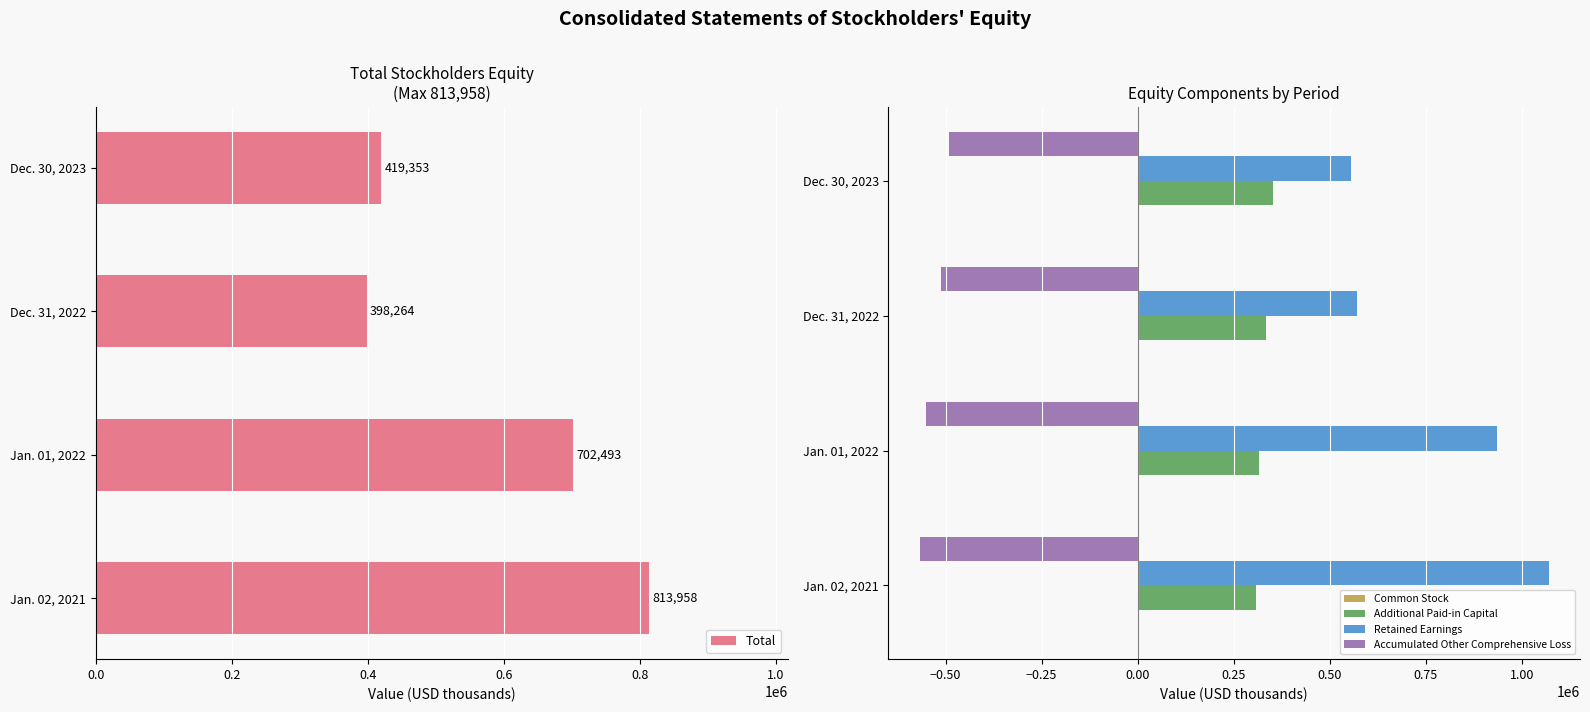

Is the value of Additional Paid-in Capital at Jan. 01, 2022 greater than the value of Accumulated Other Comprehensive Loss at Dec. 31, 2022?

Yes